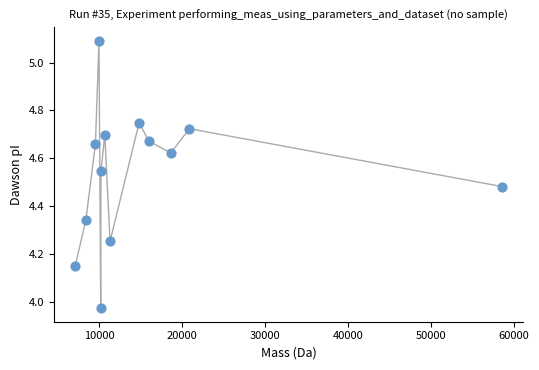

What is the range of X values (max minus min)?

51470.5